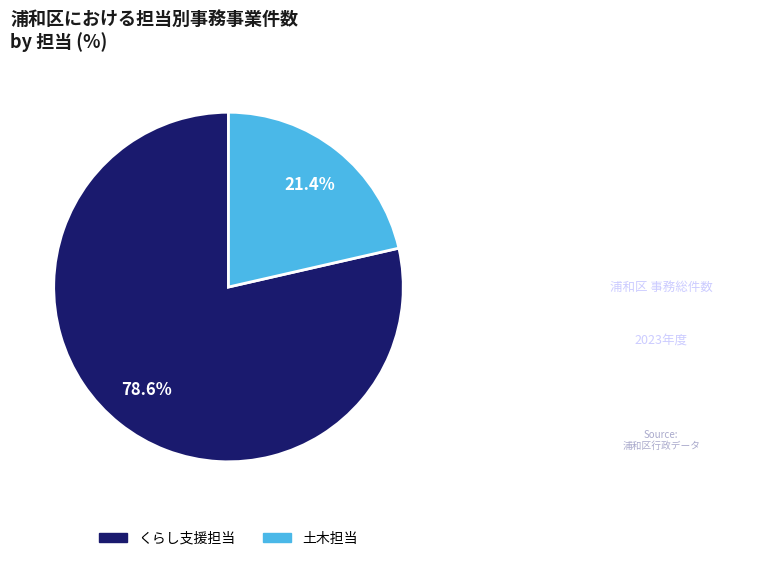

Which slice is the smallest?

土木担当